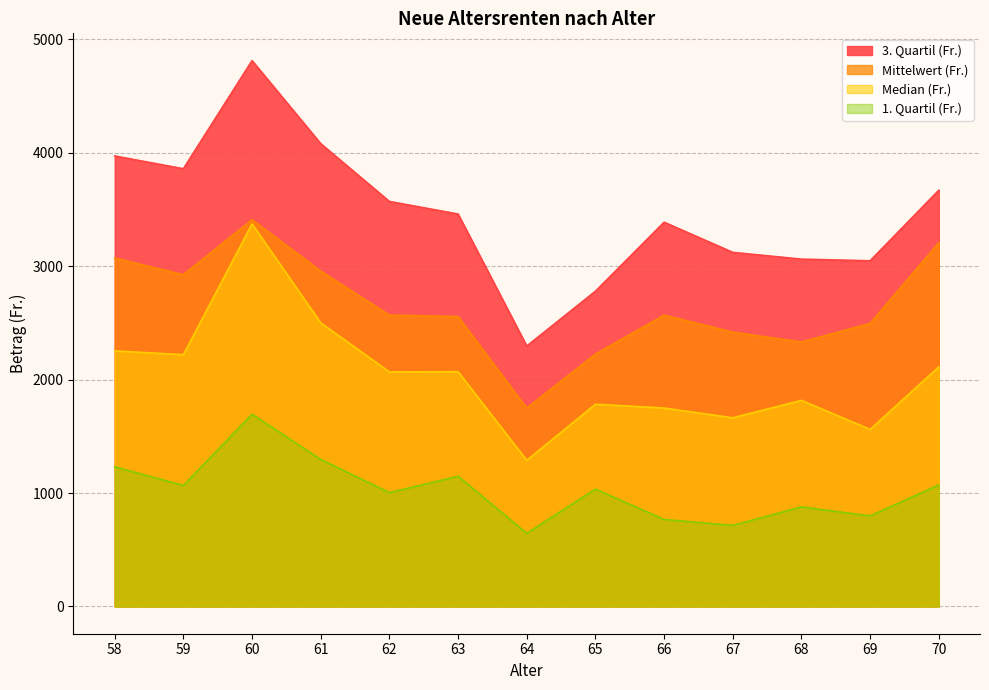

What is the difference between the maximum and second lowest values in the 3. Quartil (Fr.) series?

2033.6